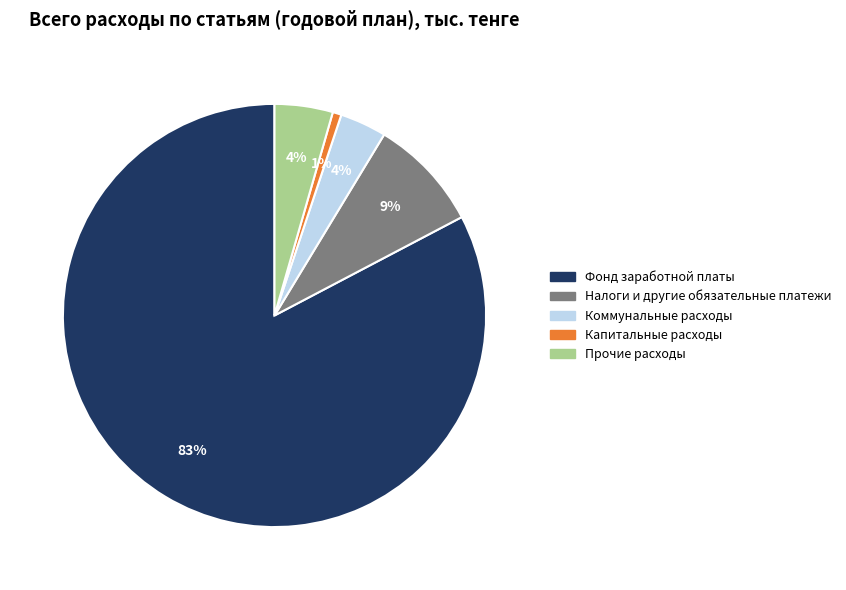

To the nearest percent, what is the average slice percentage?

20%